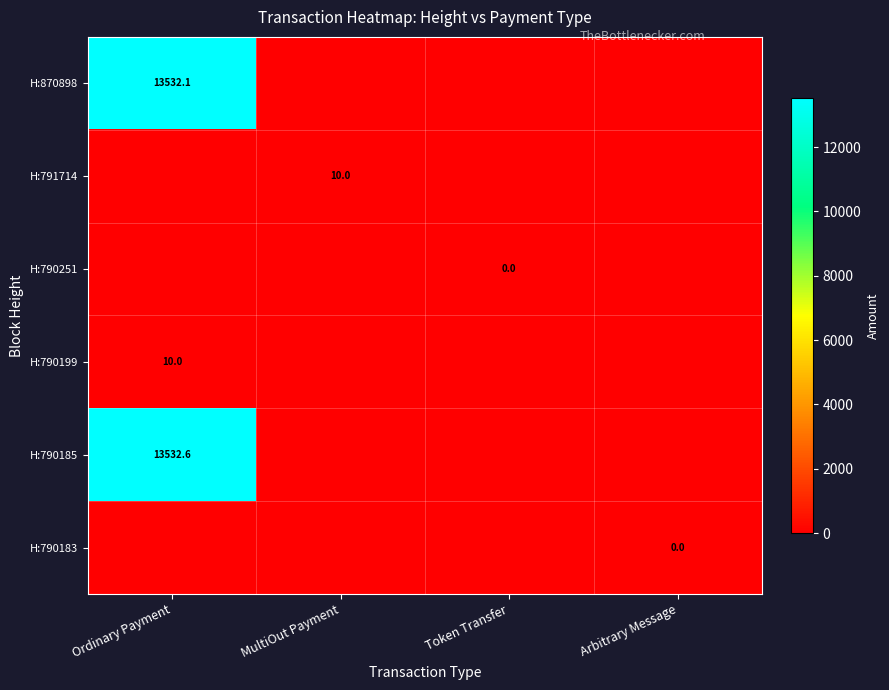

The value of H:790199 at Ordinary Payment is 10.0. True or false?

True